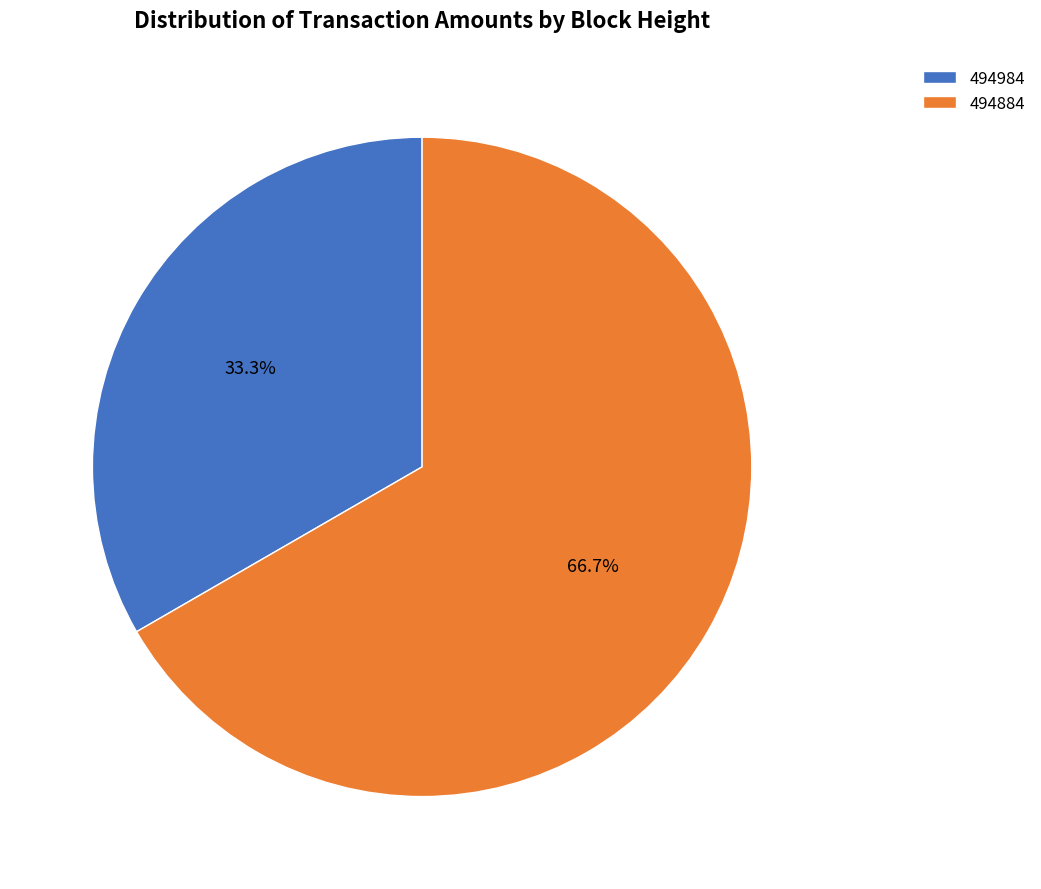

Rank the categories by value from lowest to highest.

494984, 494884